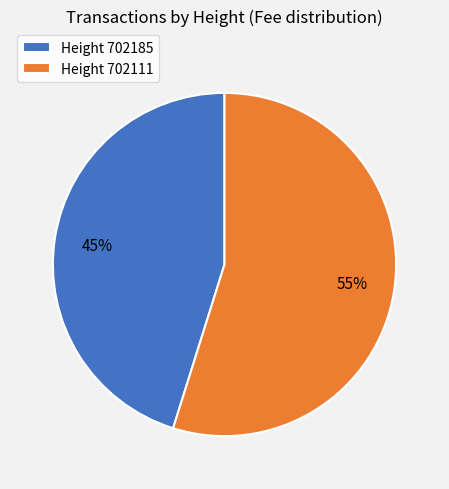

How many segments does this pie chart have?

2